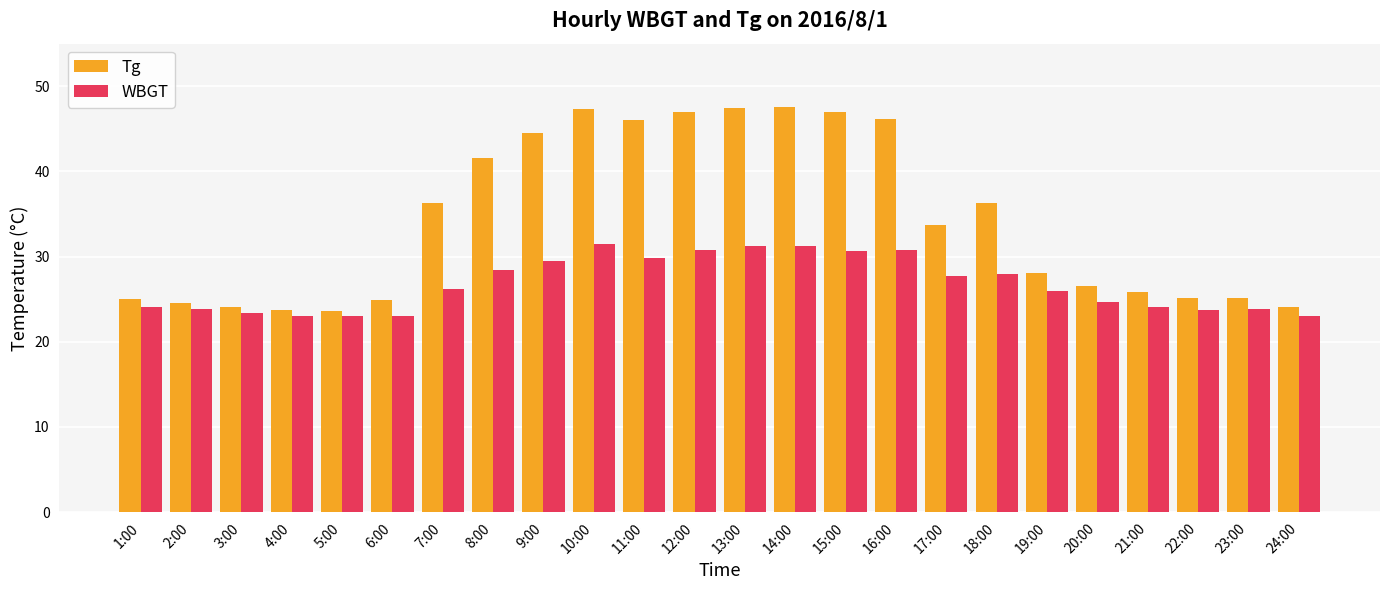

What is the difference between the maximum and minimum values in the WBGT series?

8.5